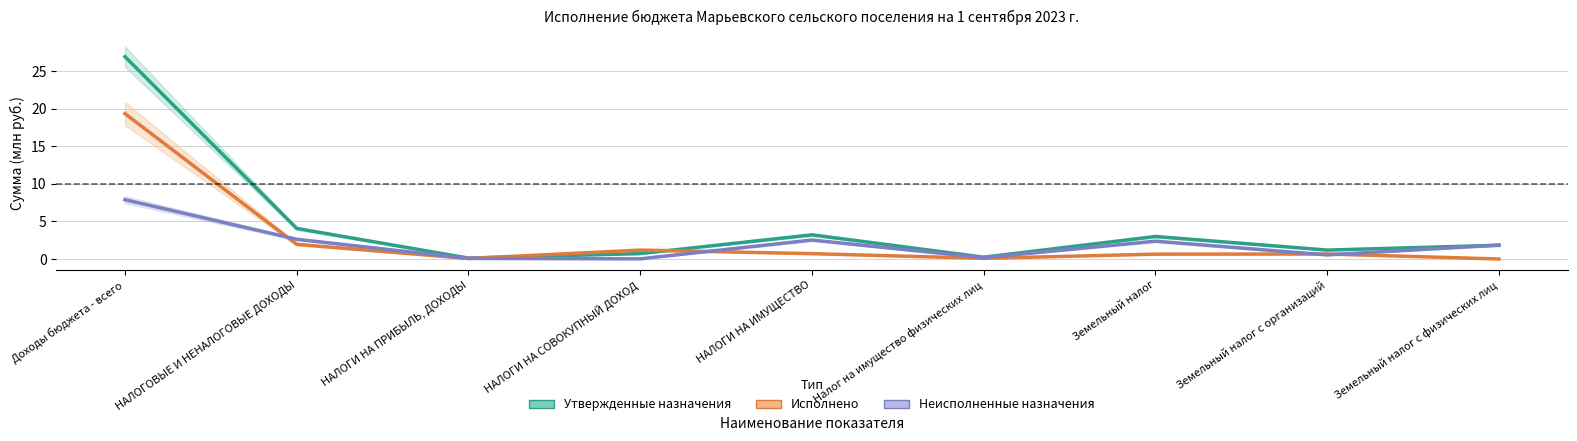

What is the sum of the Неисполненные назначения values at Земельный налог and Земельный налог с организаций?

2.9